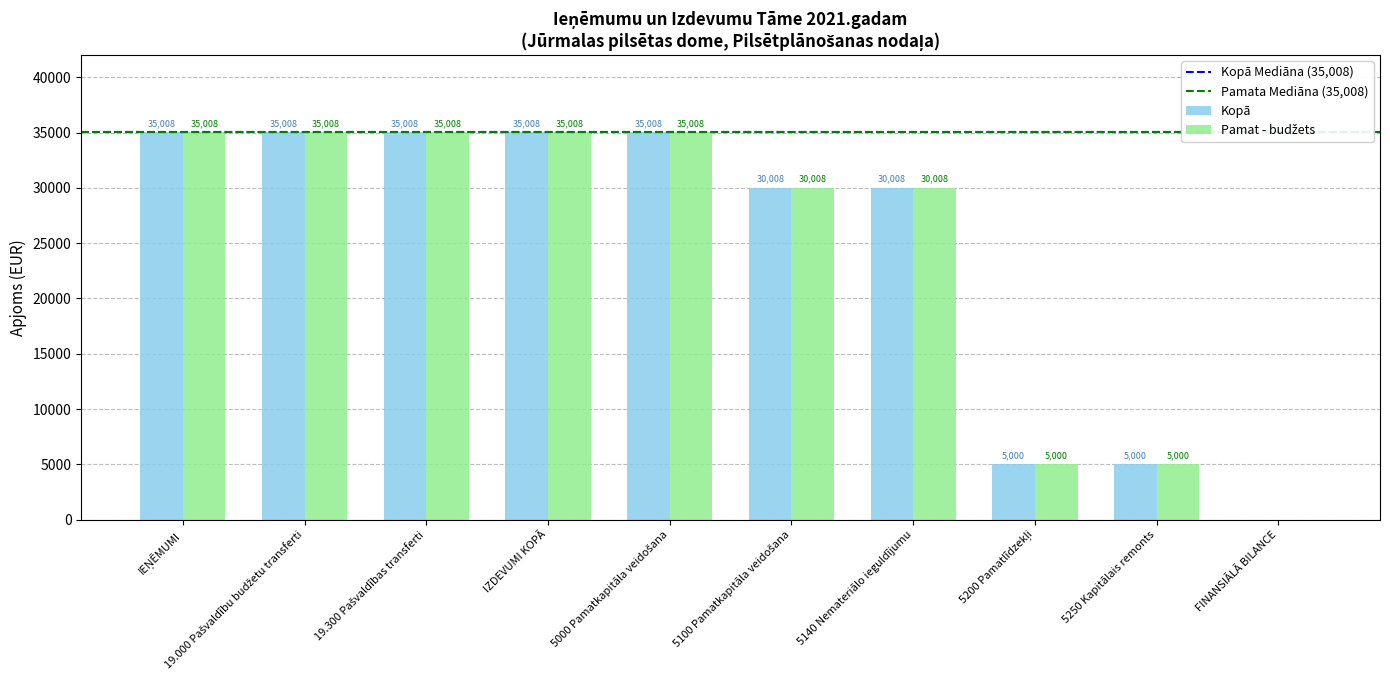

What is the highest value of the Kopā series?

35008